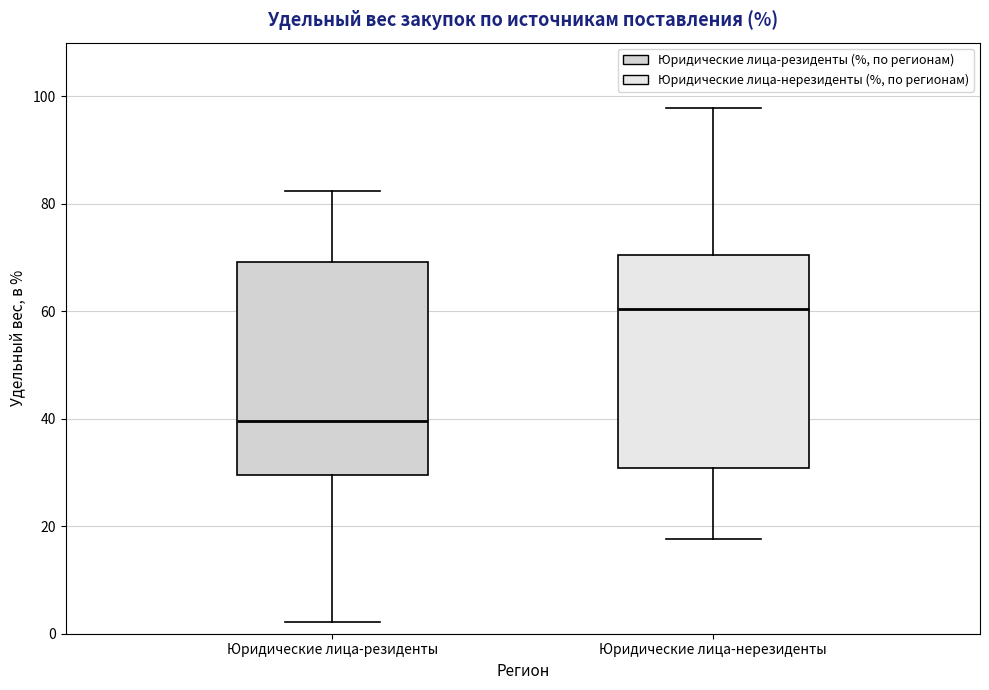

Which box's median line is the highest?

Юридические лица-нерезиденты